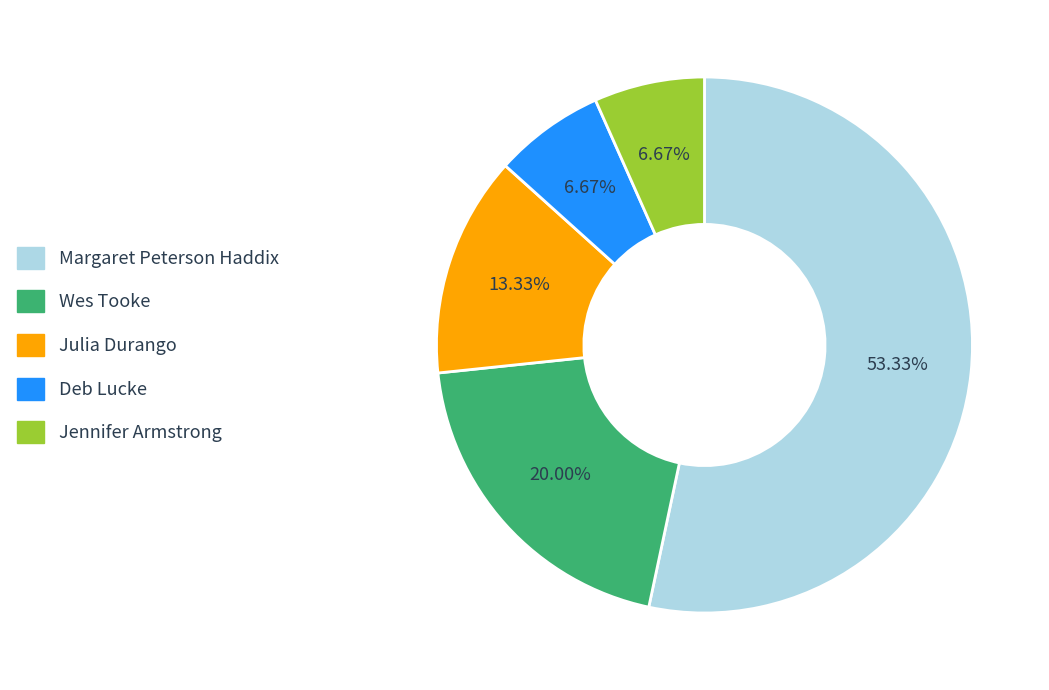

Which category accounts for the majority?

Margaret Peterson Haddix